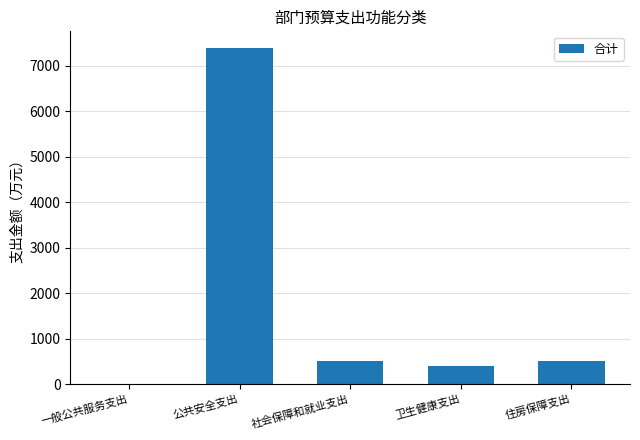

Which category has the highest value across all series?

公共安全支出